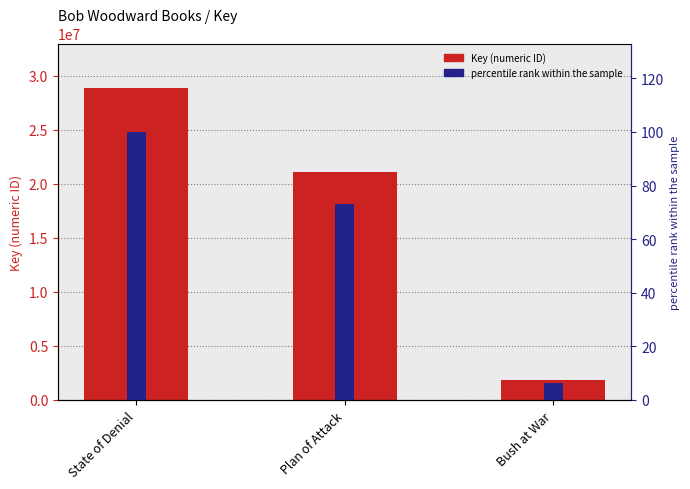

What position from the left is Bush at War?

3